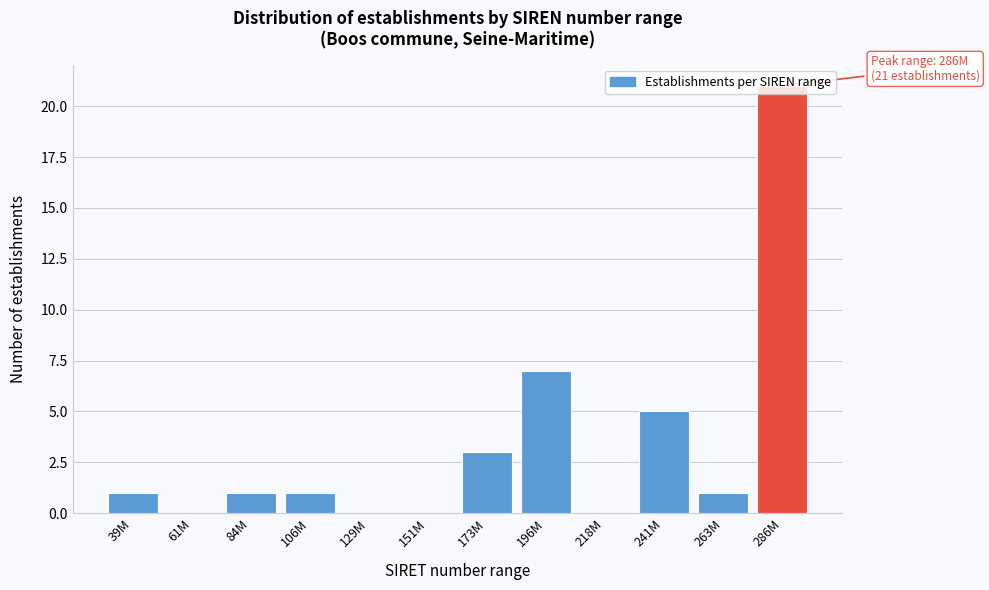

What is the change in value from 241M to 263M?

-4